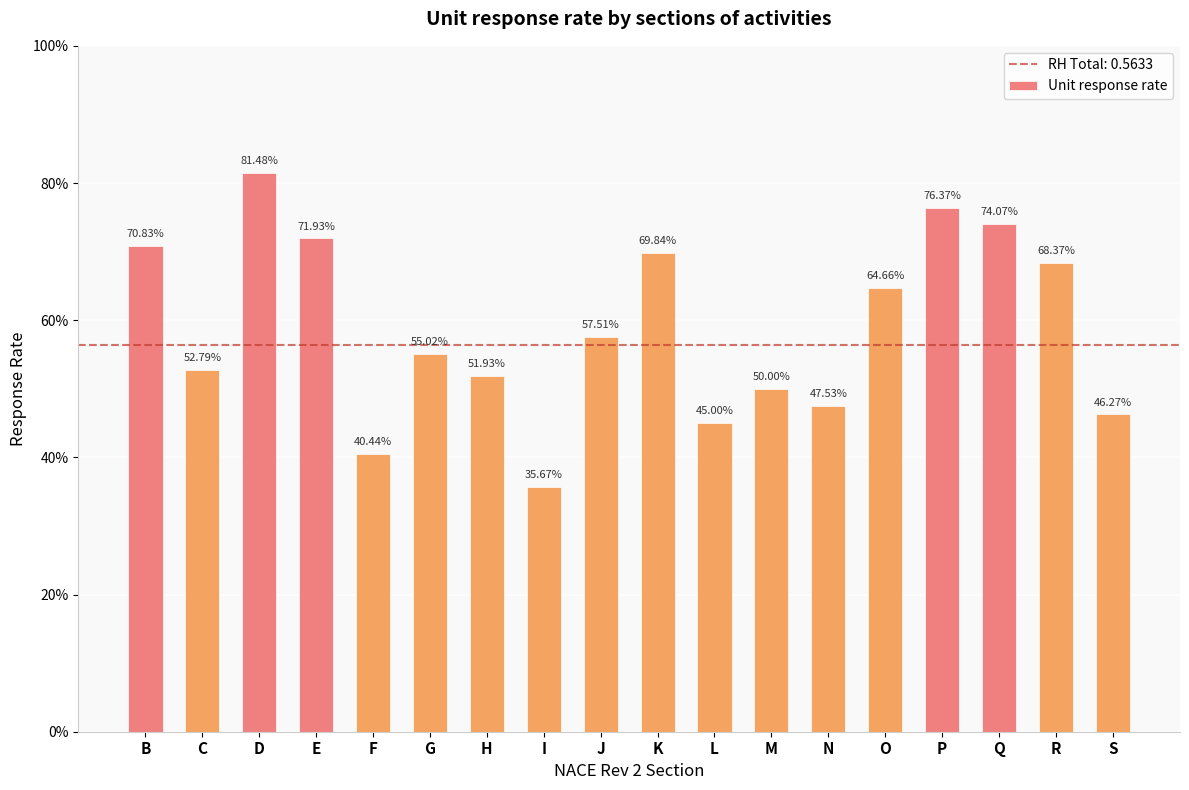

Rank the categories by value from lowest to highest.

I, F, L, S, N, M, H, C, G, J, O, R, K, B, E, Q, P, D